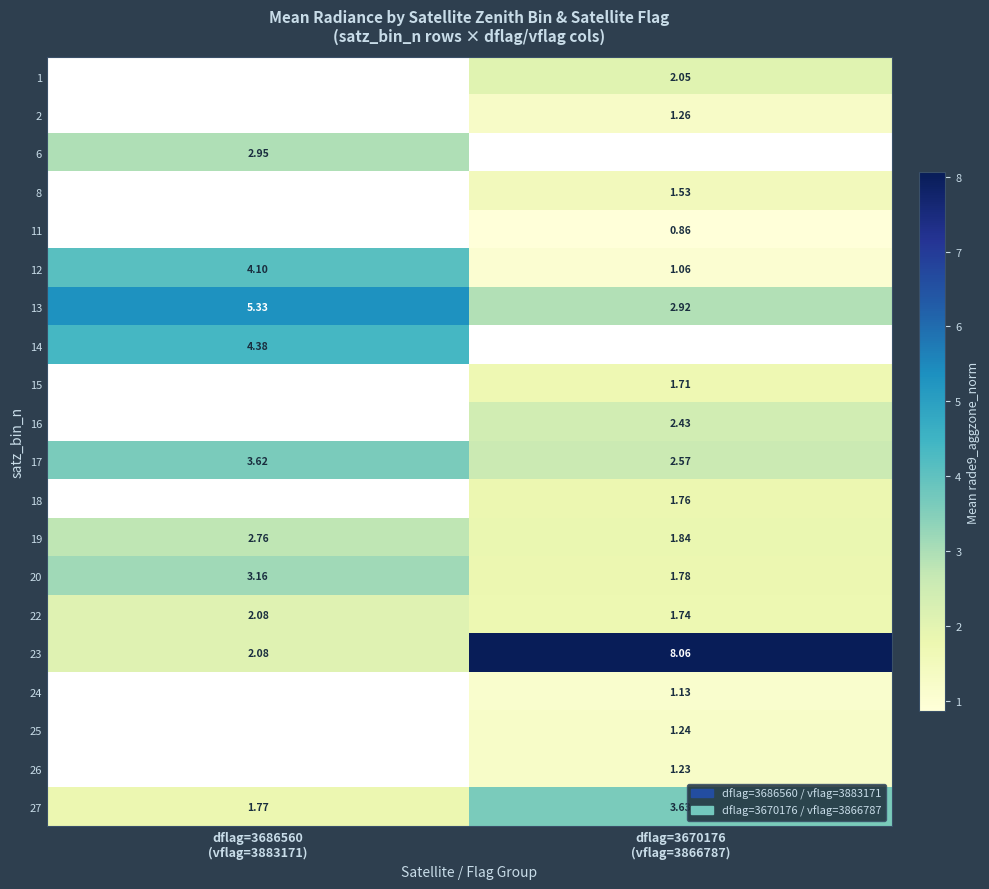

What is the smallest value displayed?

0.9